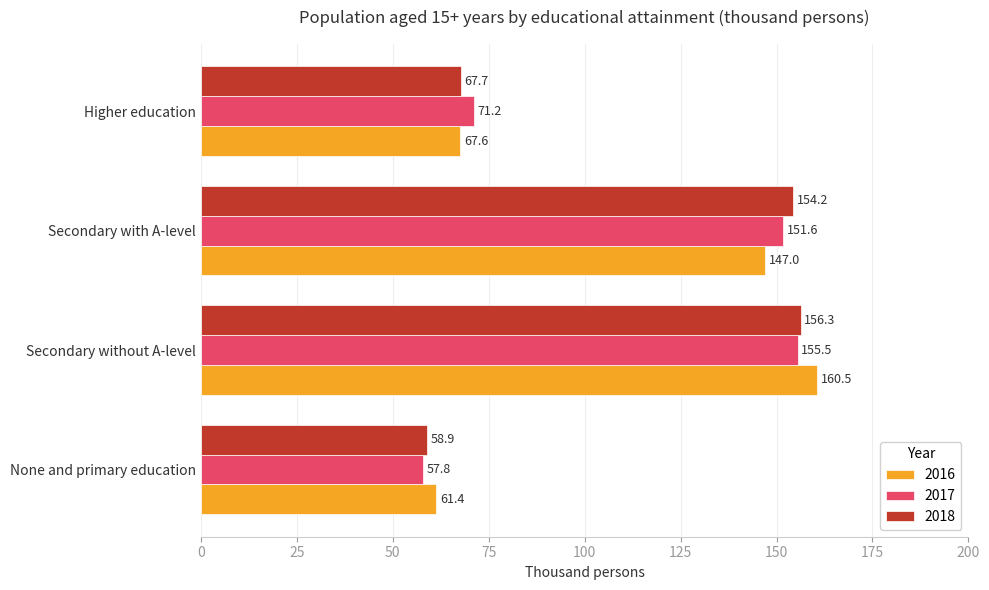

Which category has the highest value across all series?

Secondary without A-level